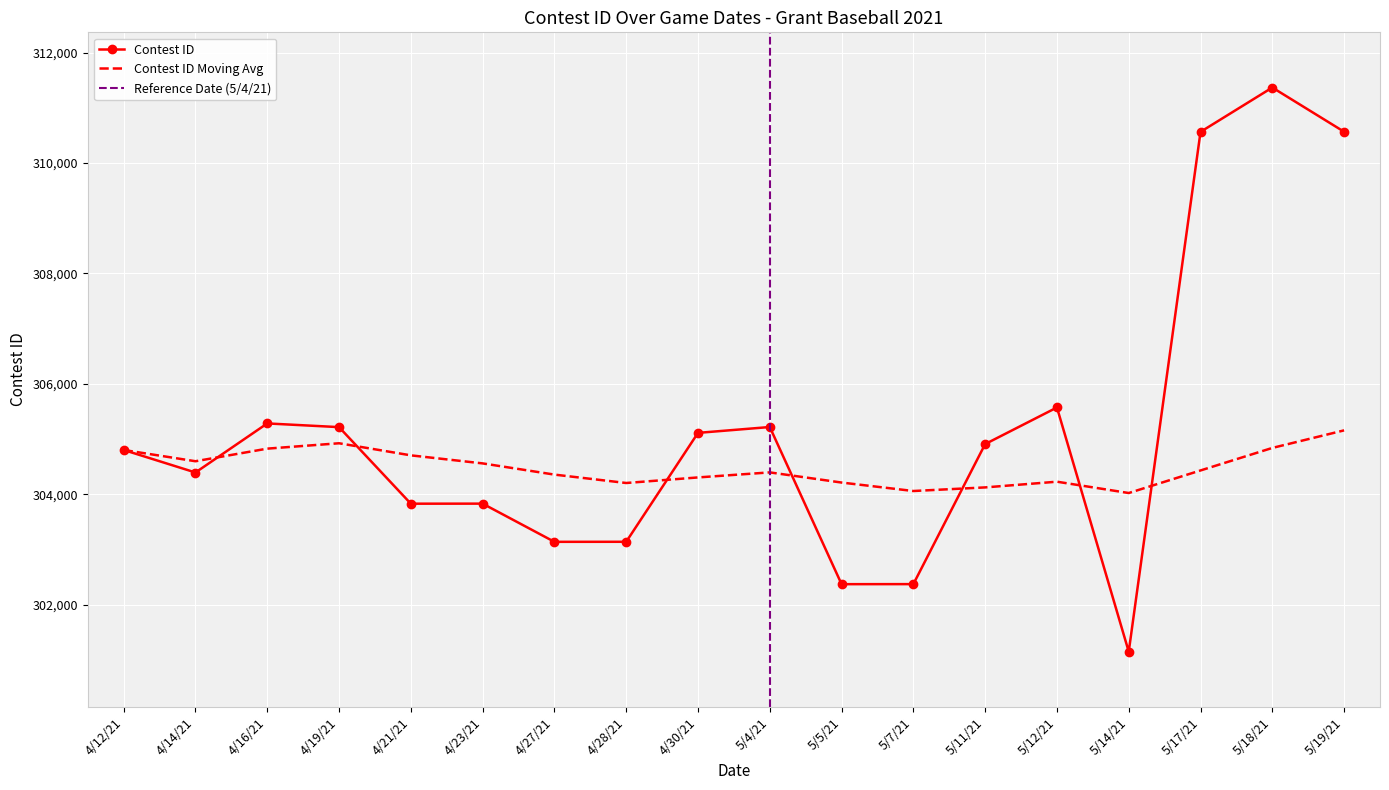

True or false: the data shows 305216 at 5/4/21.

True